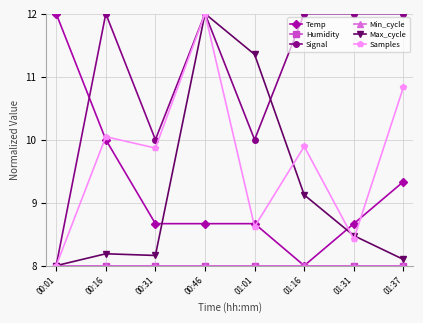

Where is the first local maximum for Max_cycle?

00:16